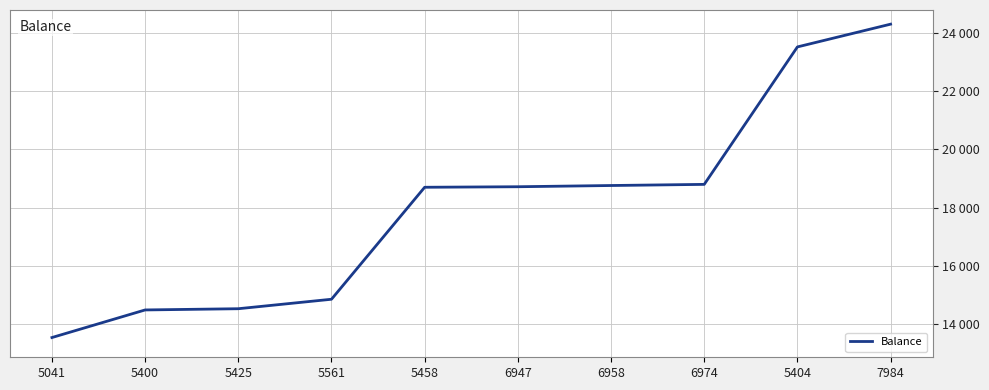

Is this an area chart (filled region under the line)?

No